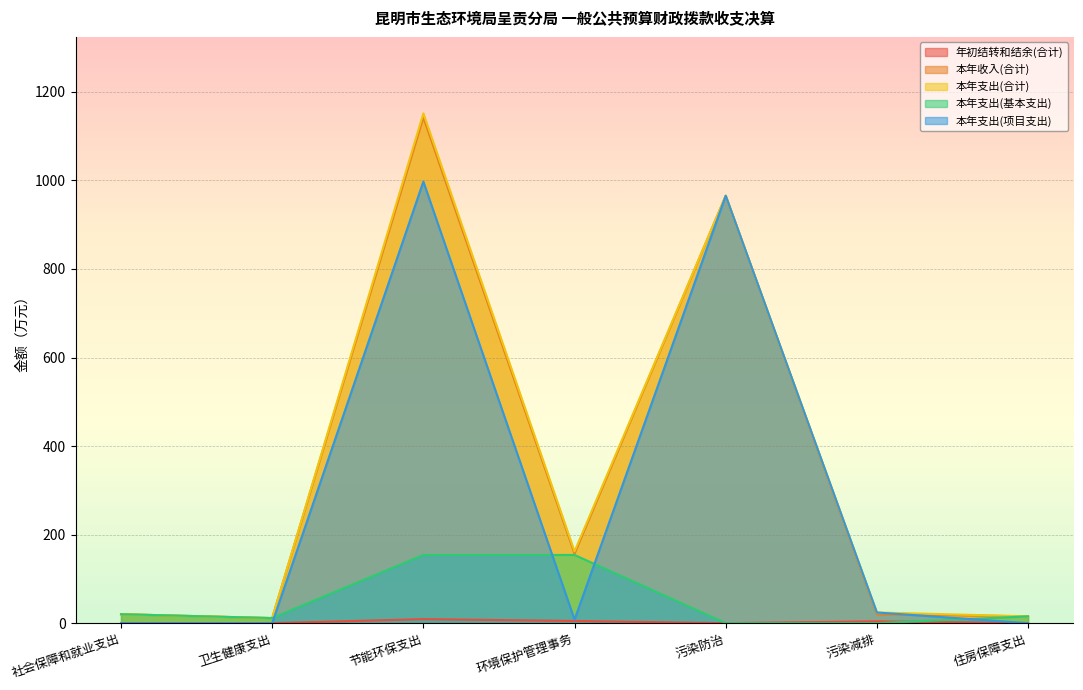

What is the value of the 年初结转和结余(合计) point at the 6th from the left?

4.2